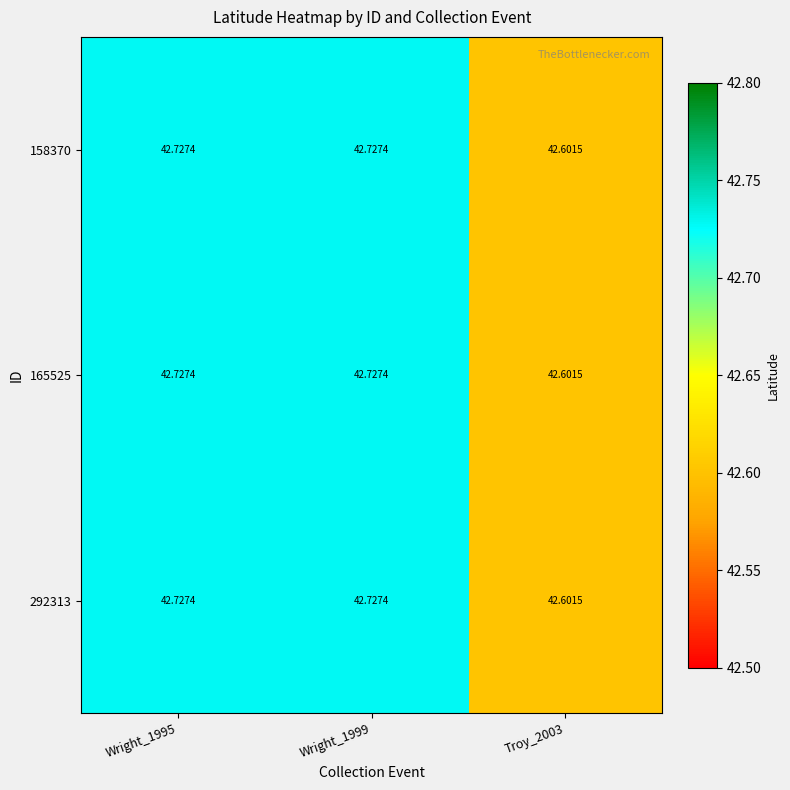

How many series are shown in this chart?

3